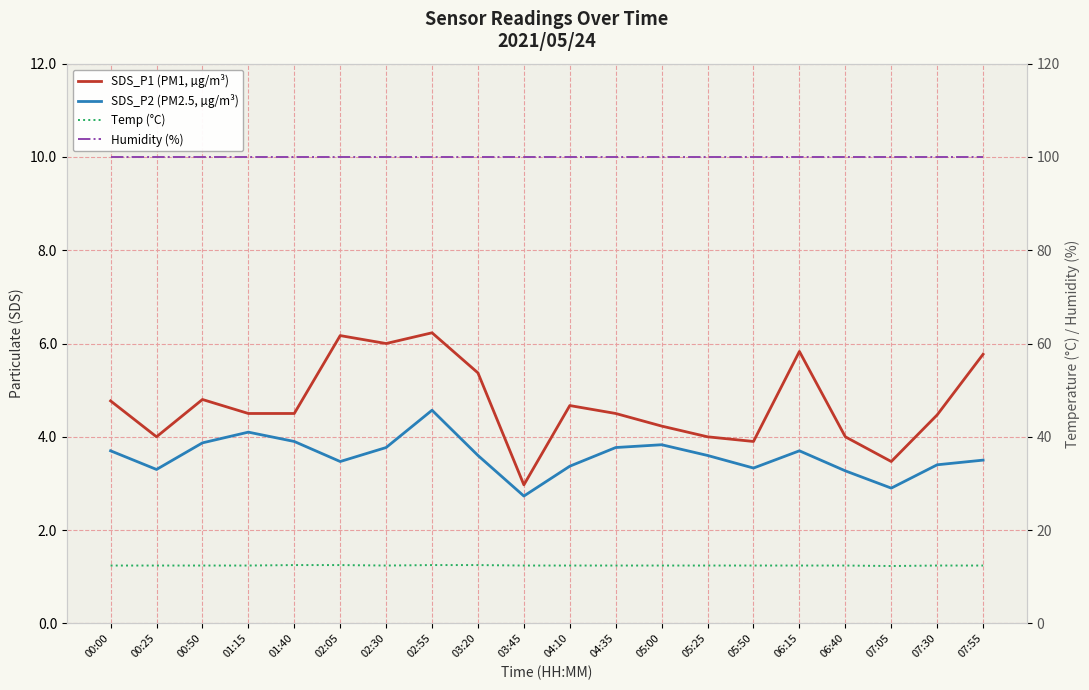

Reading right to left, list all the values displayed in this chart.

SDS_P1 (PM1, µg/m³): 07:55=5.8	07:30=4.5	07:05=3.5	06:40=4.0	06:15=5.8	05:50=3.9	05:25=4.0	05:00=4.2	04:35=4.5	04:10=4.7	03:45=3.0	03:20=5.4	02:55=6.2	02:30=6.0	02:05=6.2	01:40=4.5	01:15=4.5	00:50=4.8	00:25=4.0	00:00=4.8
SDS_P2 (PM2.5, µg/m³): 07:55=3.5	07:30=3.4	07:05=2.9	06:40=3.3	06:15=3.7	05:50=3.3	05:25=3.6	05:00=3.8	04:35=3.8	04:10=3.4	03:45=2.7	03:20=3.6	02:55=4.6	02:30=3.8	02:05=3.5	01:40=3.9	01:15=4.1	00:50=3.9	00:25=3.3	00:00=3.7
Temp (°C): 07:55=12.4	07:30=12.4	07:05=12.3	06:40=12.4	06:15=12.4	05:50=12.4	05:25=12.4	05:00=12.4	04:35=12.4	04:10=12.4	03:45=12.4	03:20=12.5	02:55=12.5	02:30=12.4	02:05=12.5	01:40=12.5	01:15=12.4	00:50=12.4	00:25=12.4	00:00=12.4
Humidity (%): 07:55=99.9	07:30=99.9	07:05=99.9	06:40=99.9	06:15=99.9	05:50=99.9	05:25=99.9	05:00=99.9	04:35=99.9	04:10=99.9	03:45=99.9	03:20=99.9	02:55=99.9	02:30=99.9	02:05=99.9	01:40=99.9	01:15=99.9	00:50=99.9	00:25=99.9	00:00=99.9